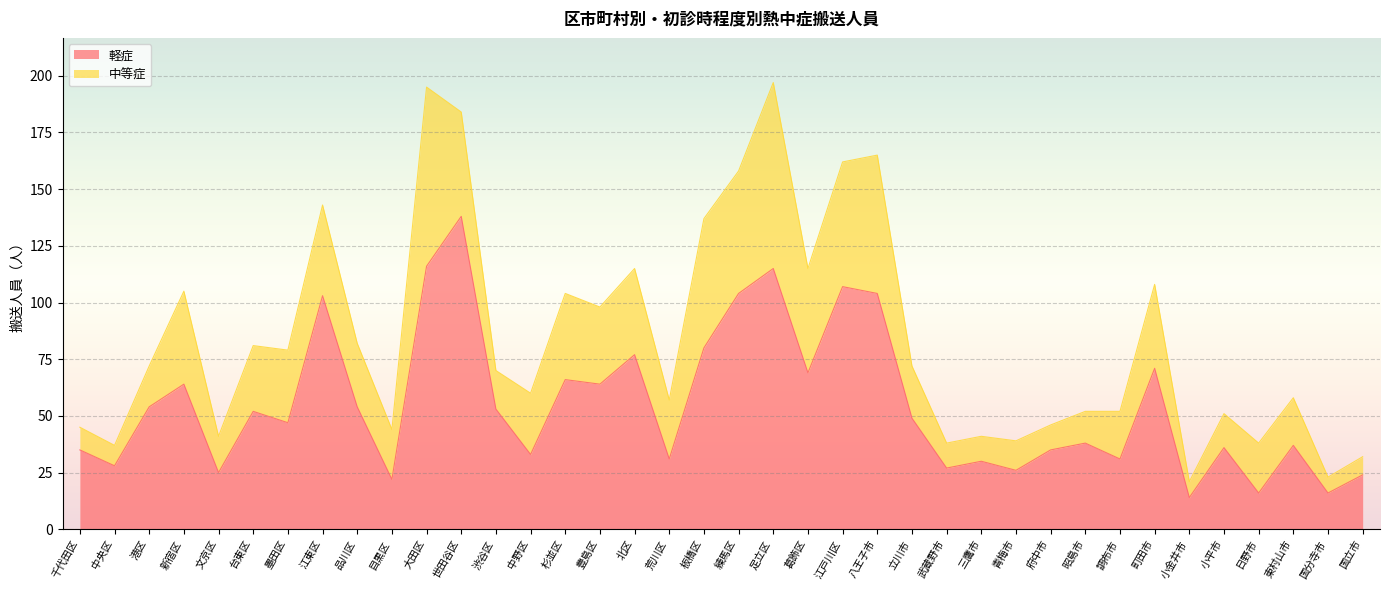

Reading left to right, what are all the values shown in this chart?

千代田区=35	中央区=28	港区=54	新宿区=64	文京区=25	台東区=52	墨田区=47	江東区=103	品川区=54	目黒区=22	大田区=116	世田谷区=138	渋谷区=53	中野区=33	杉並区=66	豊島区=64	北区=77	荒川区=31	板橋区=80	練馬区=104	足立区=115	葛飾区=69	江戸川区=107	八王子市=104	立川市=49	武蔵野市=27	三鷹市=30	青梅市=26	府中市=35	昭島市=38	調布市=31	町田市=71	小金井市=14	小平市=36	日野市=16	東村山市=37	国分寺市=16	国立市=24